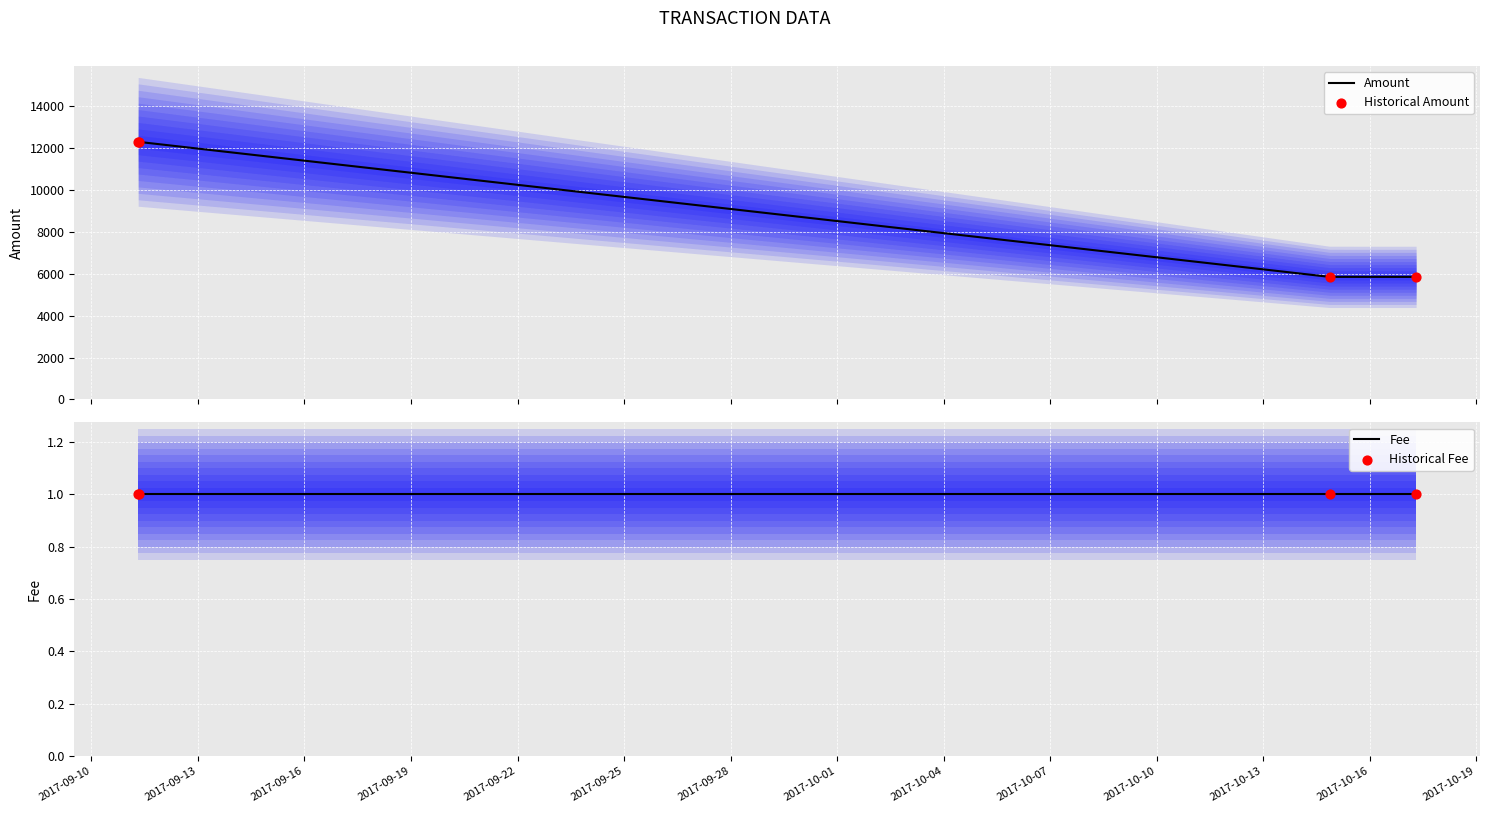

Which series has the widest spread of Y values?

Amount